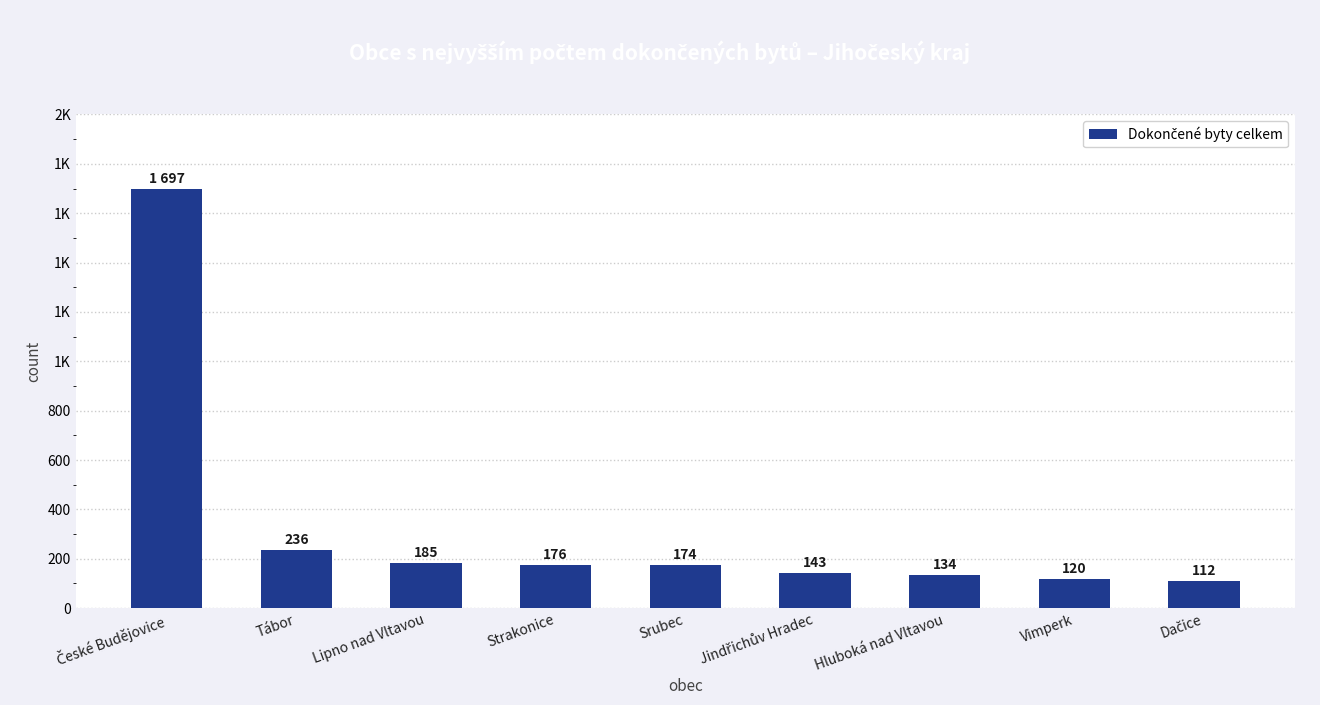

Which has a higher value, České Budějovice or Srubec?

České Budějovice